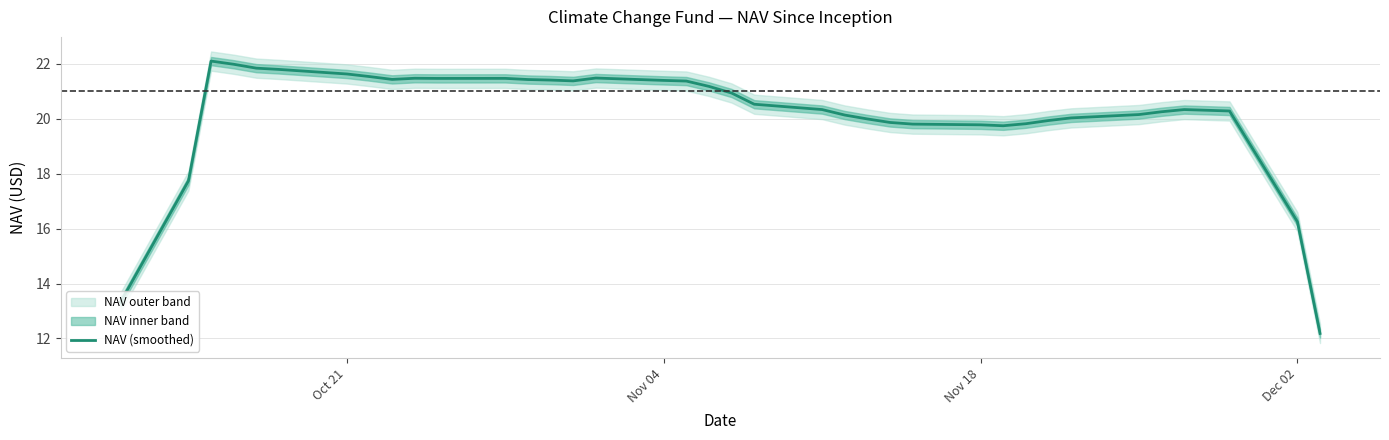

What is the minimum value for NAV (smoothed)?

12.2